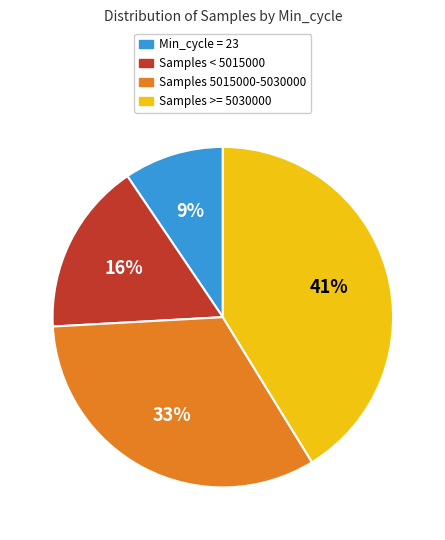

Rank the categories by value from lowest to highest.

Min_cycle = 23, Samples < 5015000, Samples 5015000-5030000, Samples >= 5030000